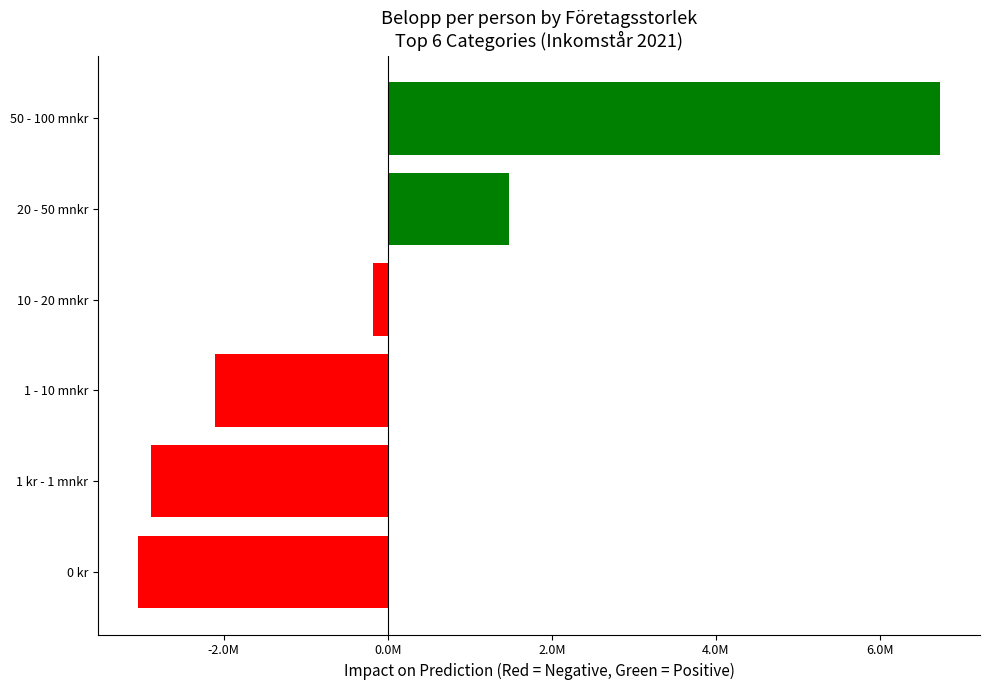

Are the bars horizontal?

Yes